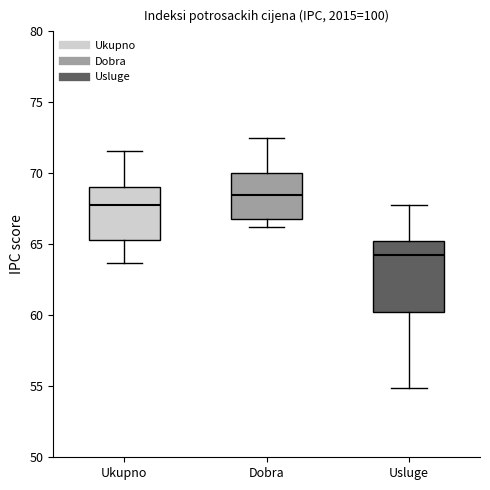

Reading left to right, read every box against the y-axis: the position of its median line, the range the box covers, and the ends of its whiskers. The values are not printed on the chart, so give them approximately, as read against the axis.

Ukupno: median 68.0, box 65.5 to 69.0, whiskers 63.5 to 71.5
Dobra: median 68.5, box 67.0 to 70.0, whiskers 66.0 to 72.5
Usluge: median 64.5, box 60.5 to 65.5, whiskers 55.0 to 68.0